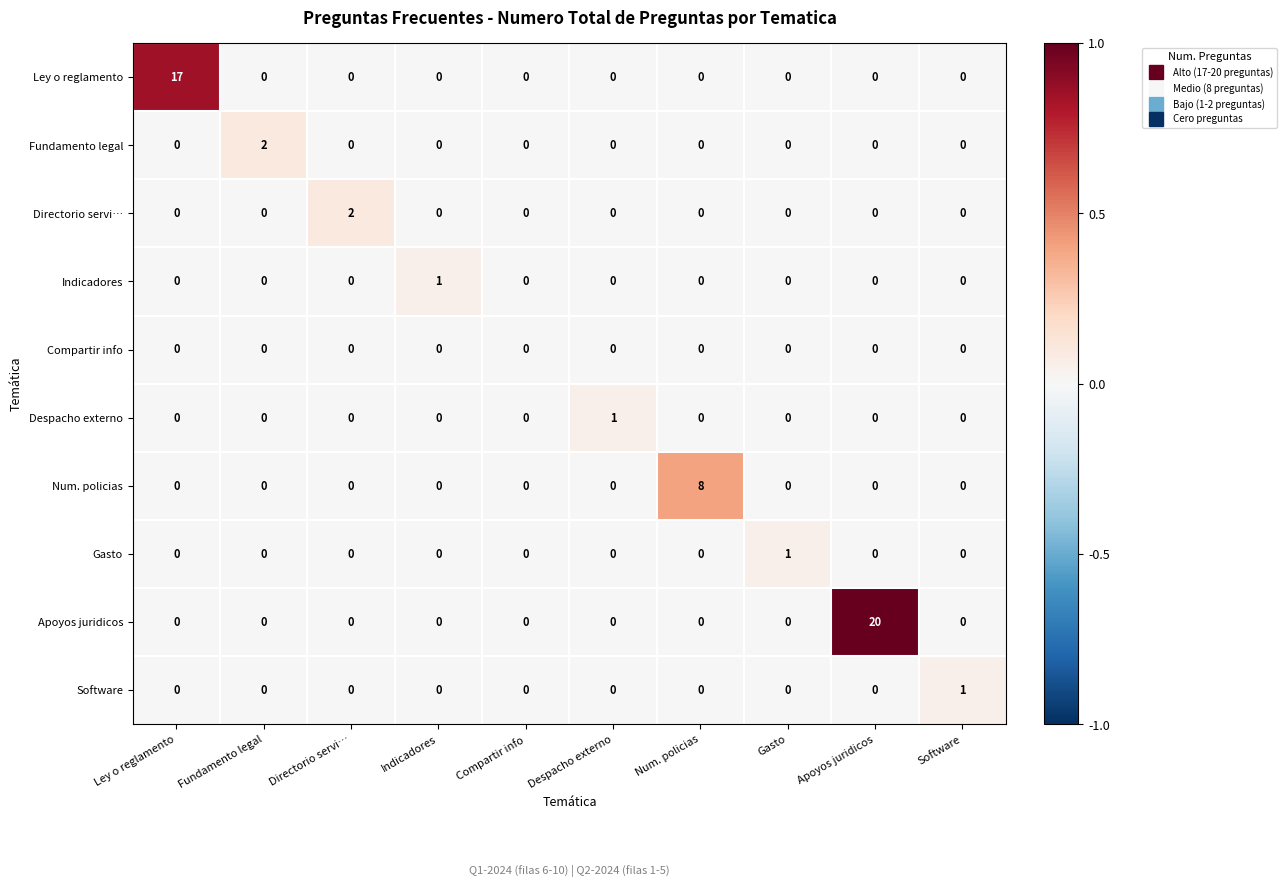

Which series has the widest spread of values?

Apoyos juridicos